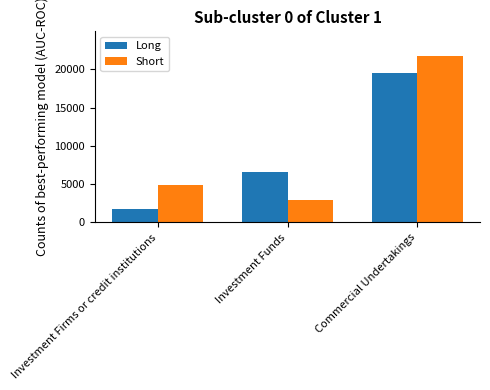

Reading left to right, transcribe all the data shown in this chart.

Long: 1706.0	6645.3	19563.0
Short: 4853.0	2914.0	21720.9